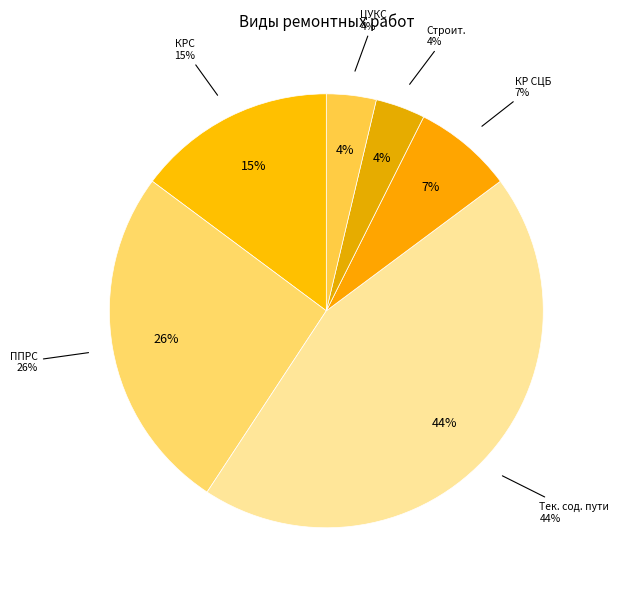

To the nearest percent, what is the combined percentage of Тек. сод. пути and КРС?

59%